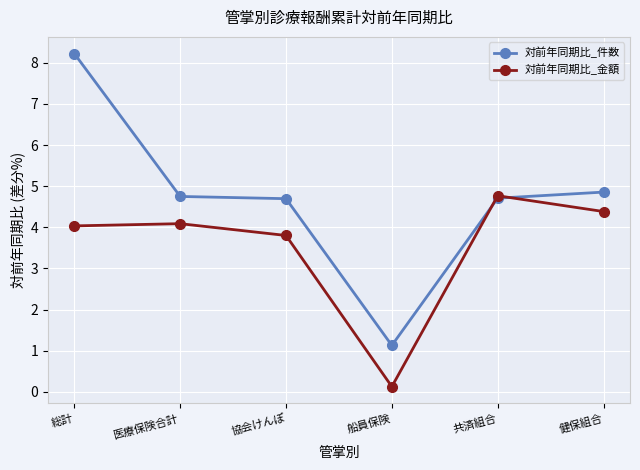

What is the sum of the 対前年同期比_金額 values at 健保組合 and 医療保険合計?

8.5